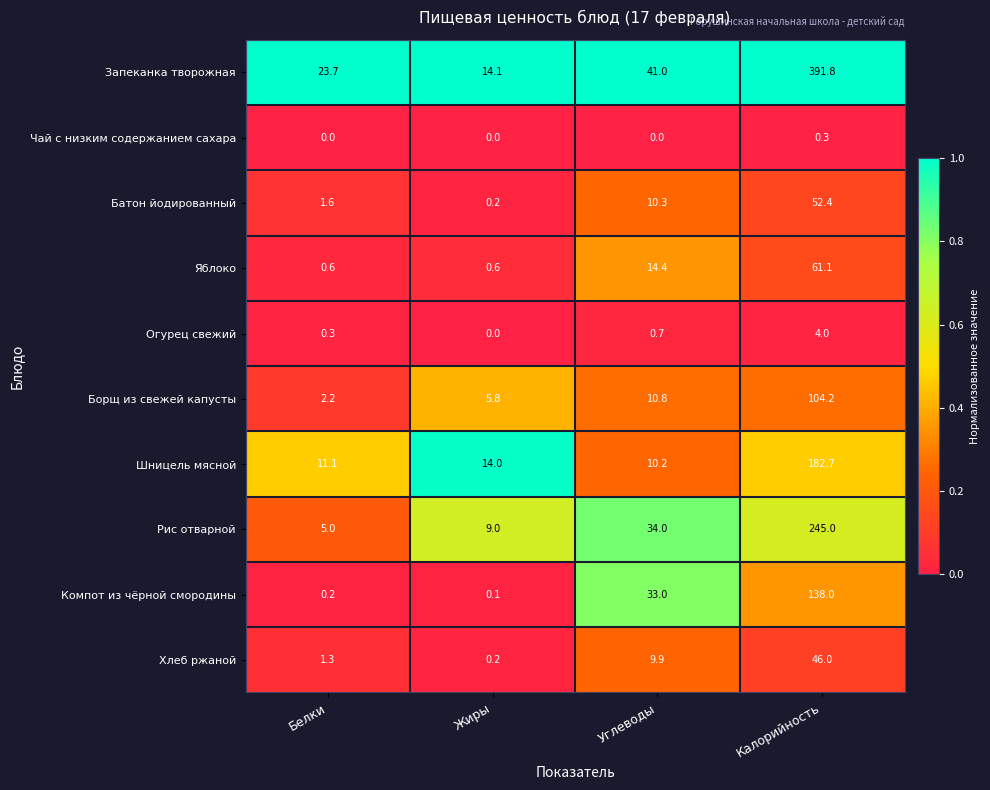

Which series changed the most between Белки and Калорийность?

Запеканка творожная